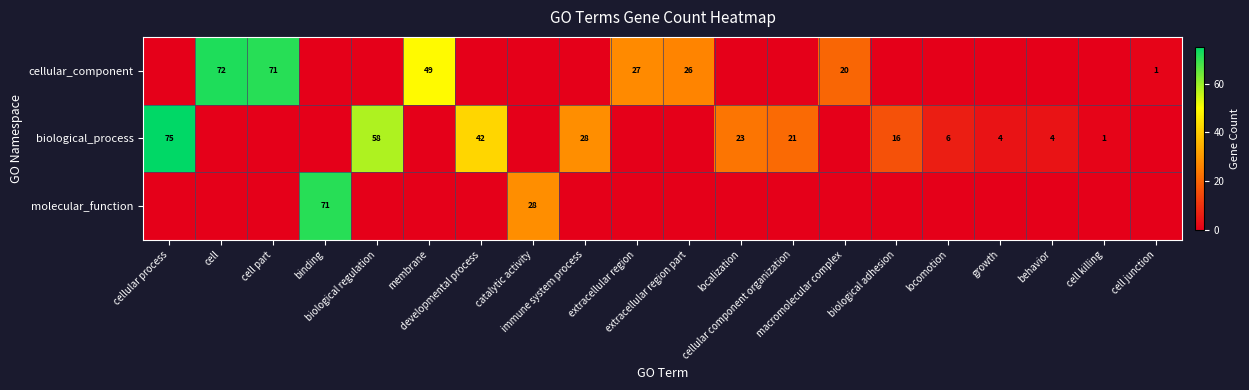

Count the number of data series in this chart.

3